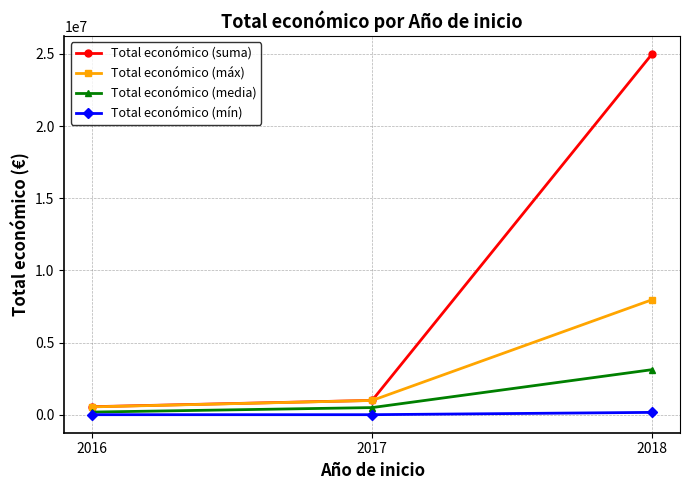

What is the maximum value for Total económico (suma)?

24987138.0